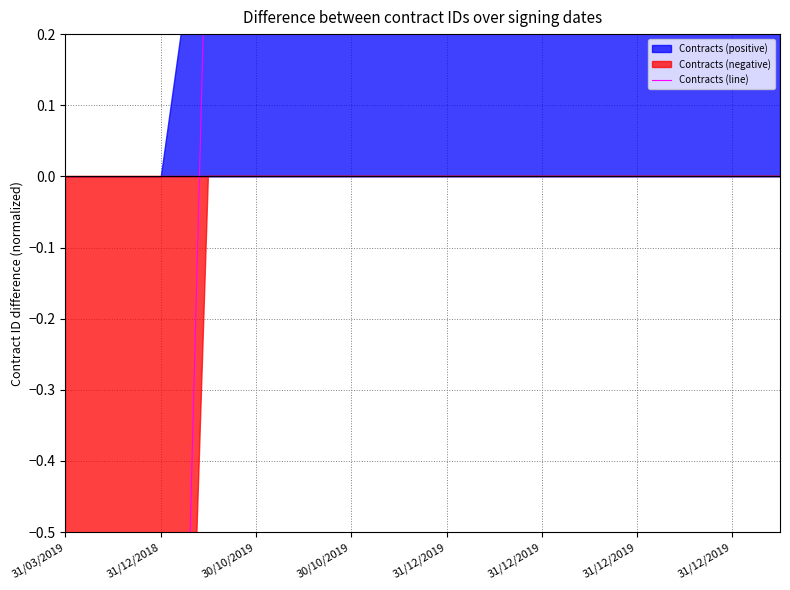

Reading right to left, transcribe all the data shown in this chart.

0.5	0.5	0.5	0.5	0.5	0.5	0.5	0.5	0.5	0.5	0.5	0.5	0.5	-2.1	-2.1	-2.1